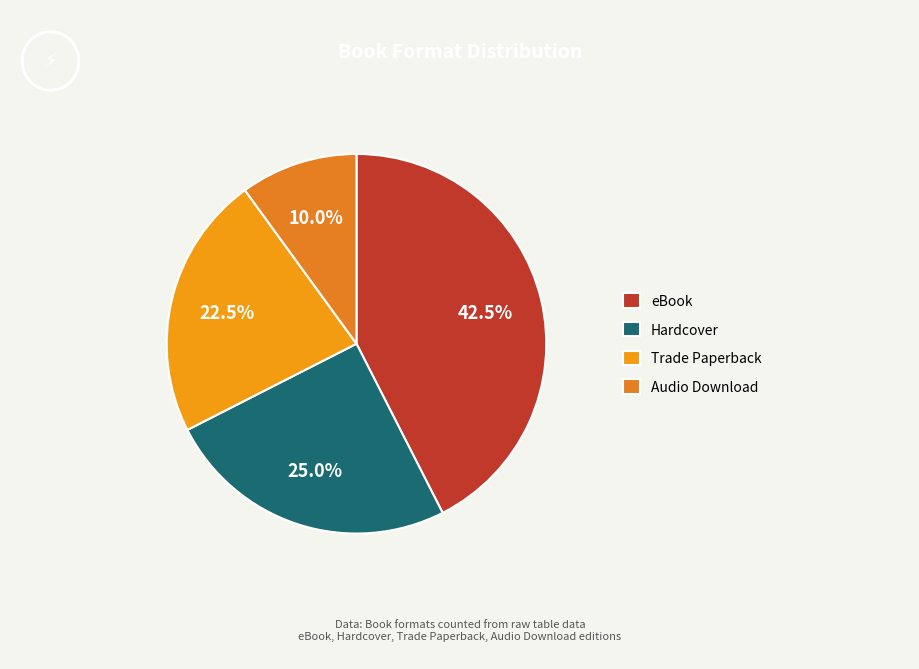

Is it true that Audio Download is 22% of the pie?

False